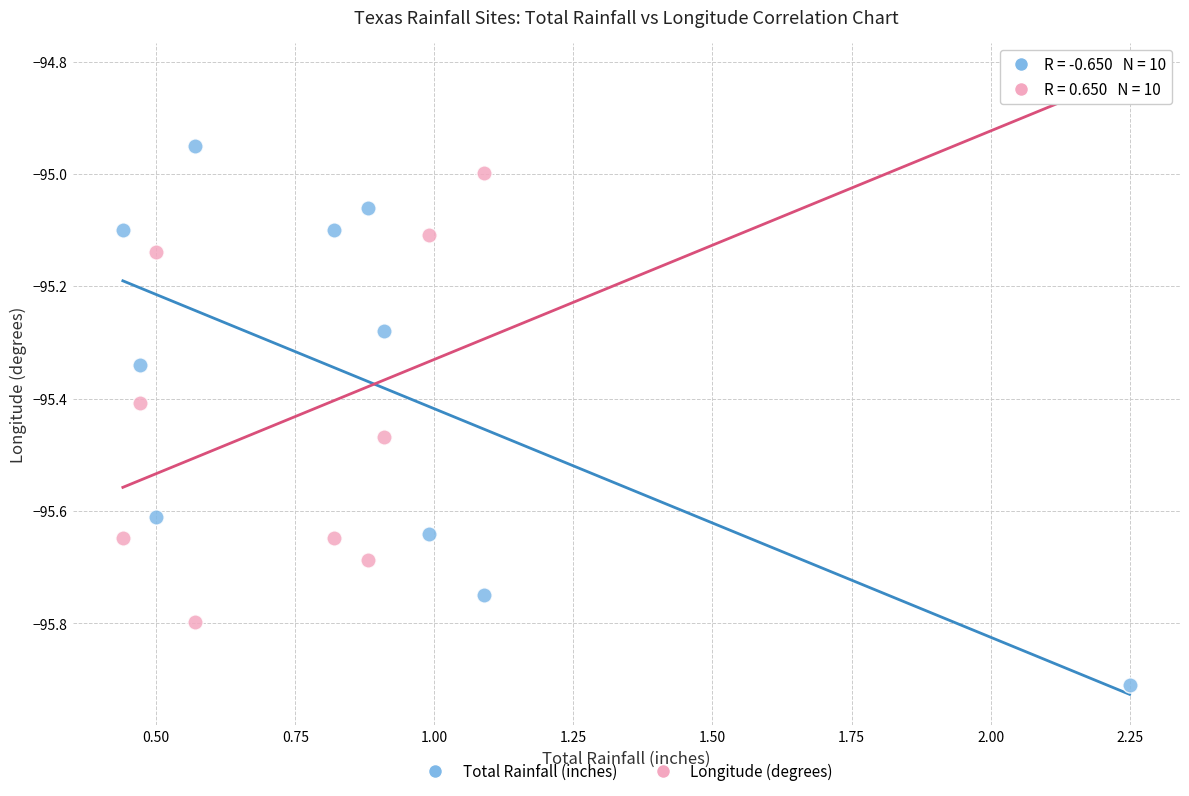

What are all the series names shown in the legend?

Total Rainfall (inches), Longitude (degrees)